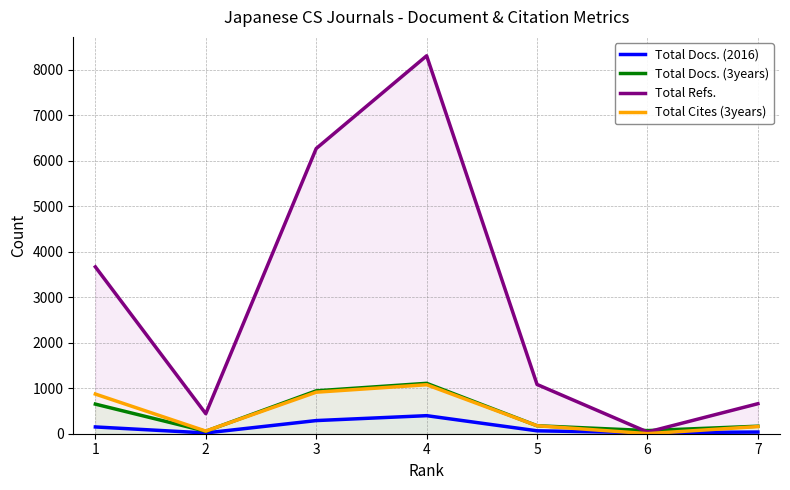

At which label is Total Cites (3years) closest to 539?

1